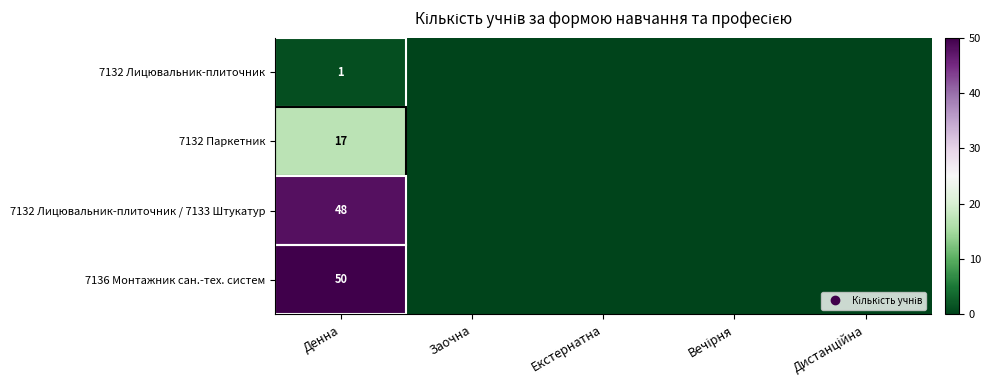

Rank the series by their maximum value, from highest to lowest.

7136 Монтажник сан.-тех. систем, 7132 Лицювальник-плиточник / 7133 Штукатур, 7132 Паркетник, 7132 Лицювальник-плиточник